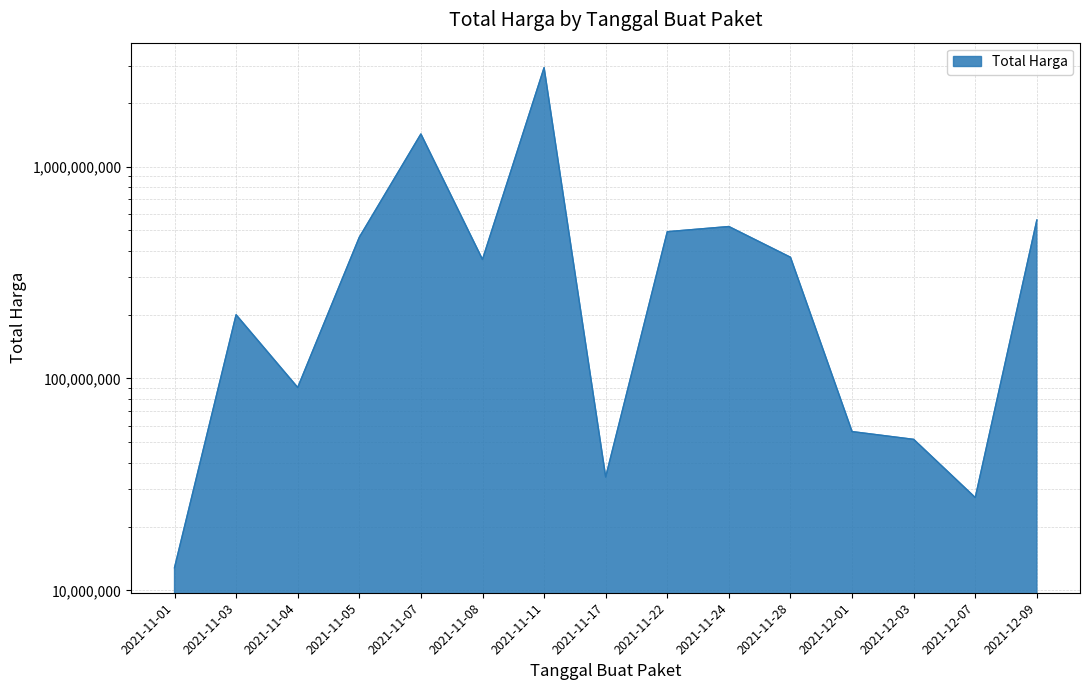

Does the chart display data point markers on the line(s)?

No